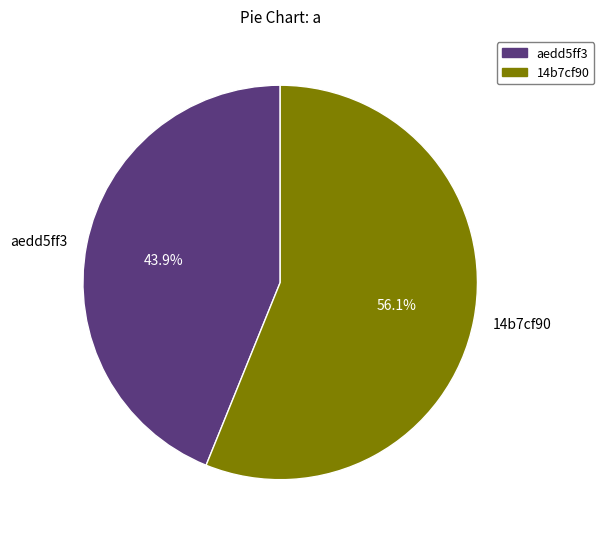

Rank the categories by value from lowest to highest.

aedd5ff3, 14b7cf90